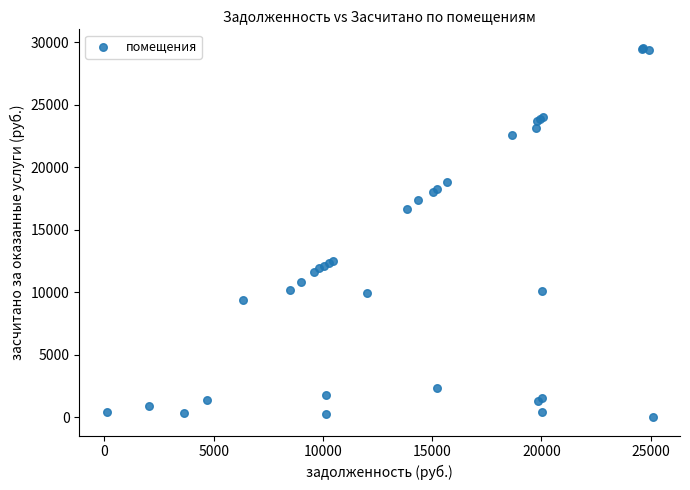

What Y value in the scatter plot is closest to 14775?

16622.8